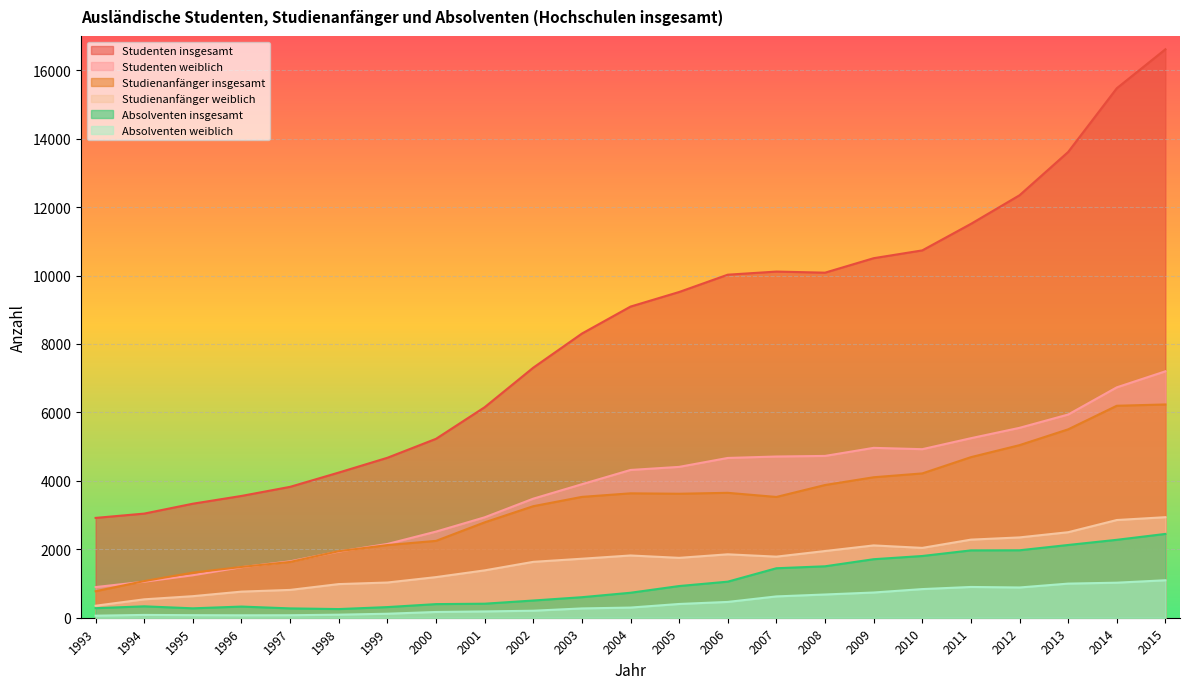

True or false: Absolventen weiblich and Studienanfänger insgesamt cross at least once.

False